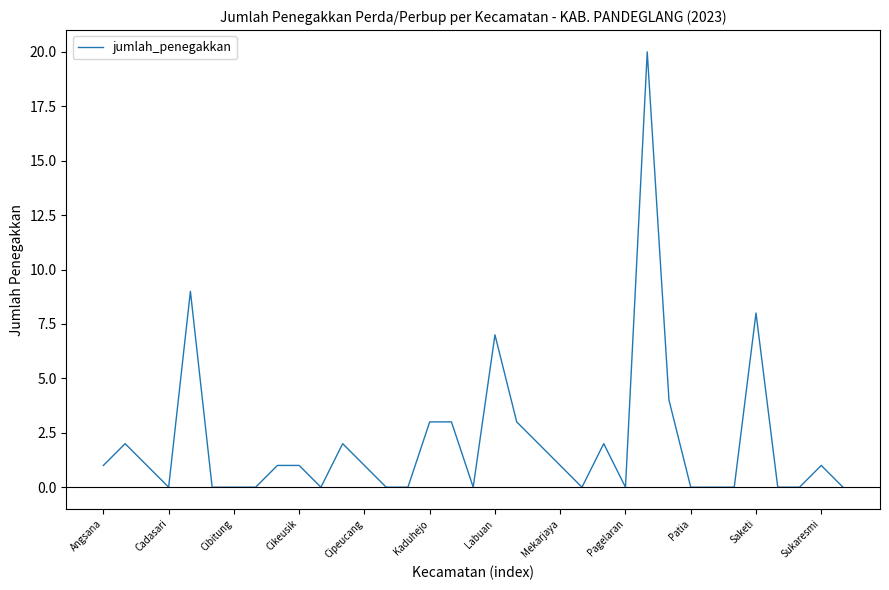

How many lines are shown in the chart?

1